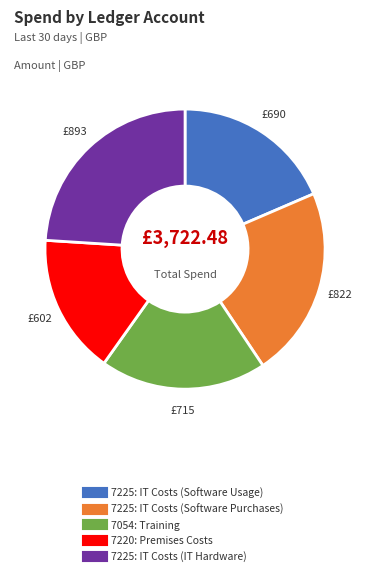

Which category has the smallest portion of the pie?

7220: Premises Costs